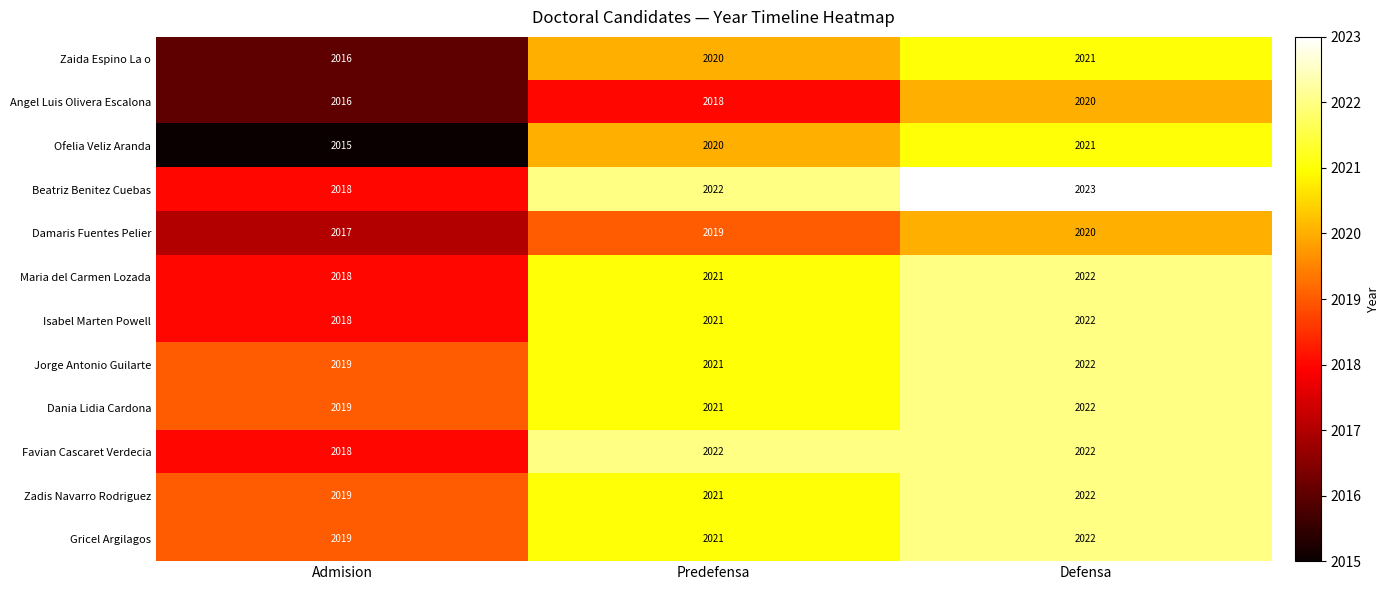

At which category does the chart reach its minimum across all series?

Admision